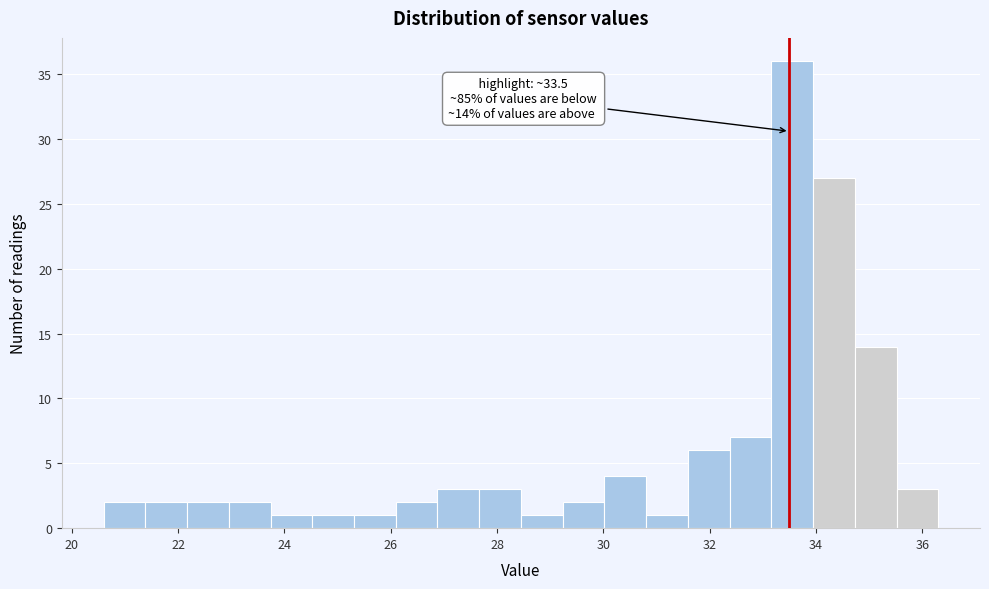

Read against the x-axis, roughly where is the centre of the tallest bar?

33.6